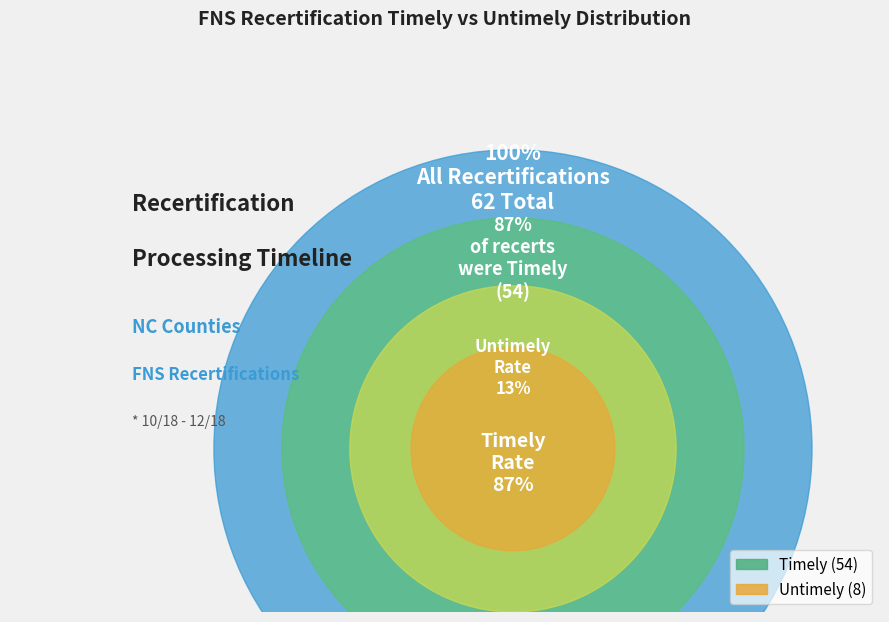

To the nearest percent, what percentage of the pie is Timely Recerts?

87%